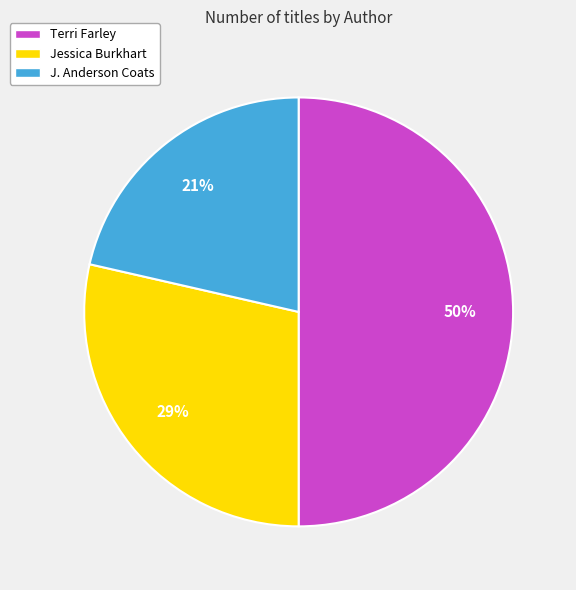

Does Jessica Burkhart represent more than half of the total?

No